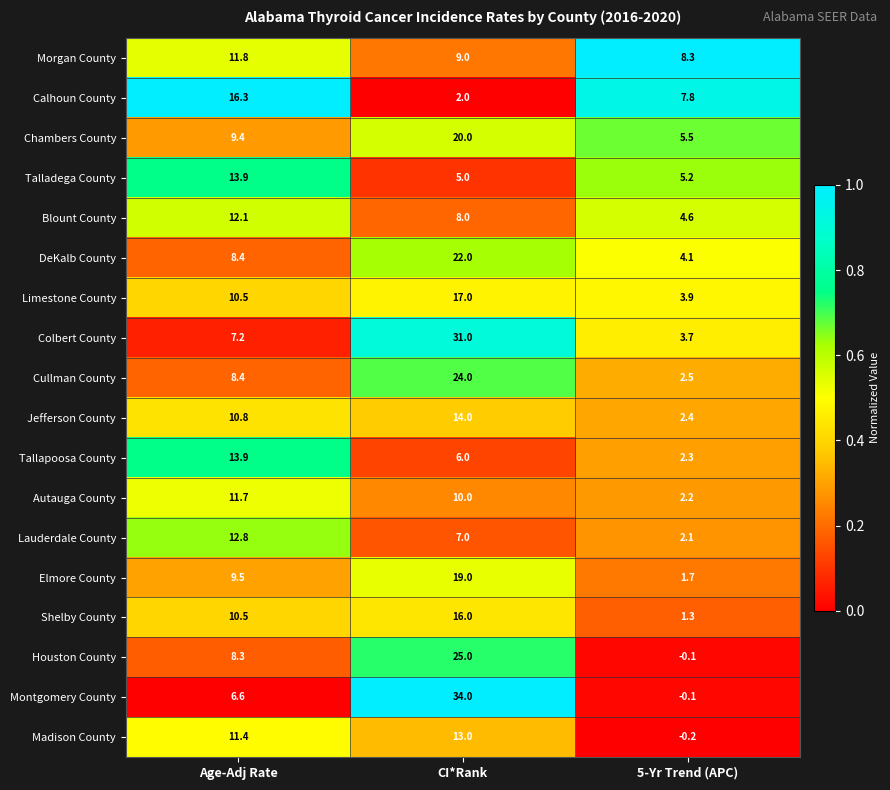

The value of Elmore County at Age-Adj Rate is 15.5. True or false?

False